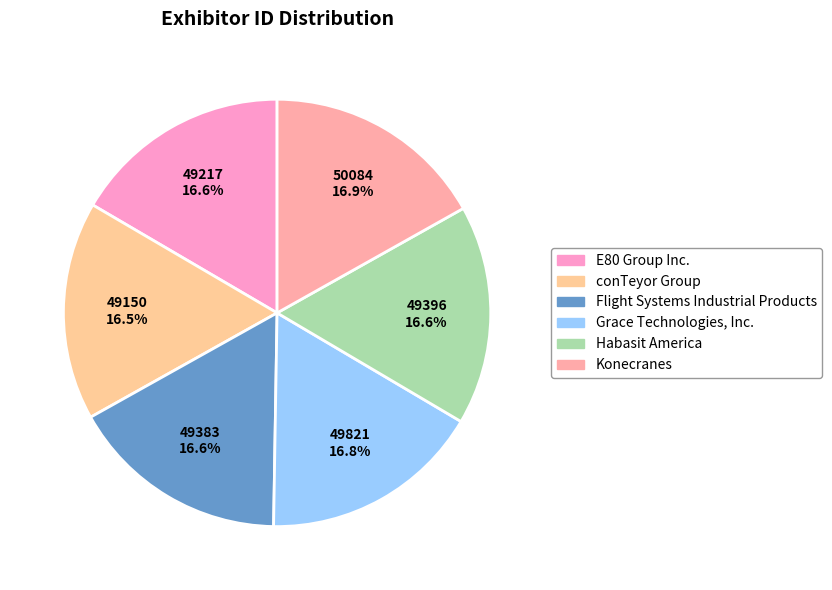

True or false: E80 Group Inc. accounts for 17% of the total.

True